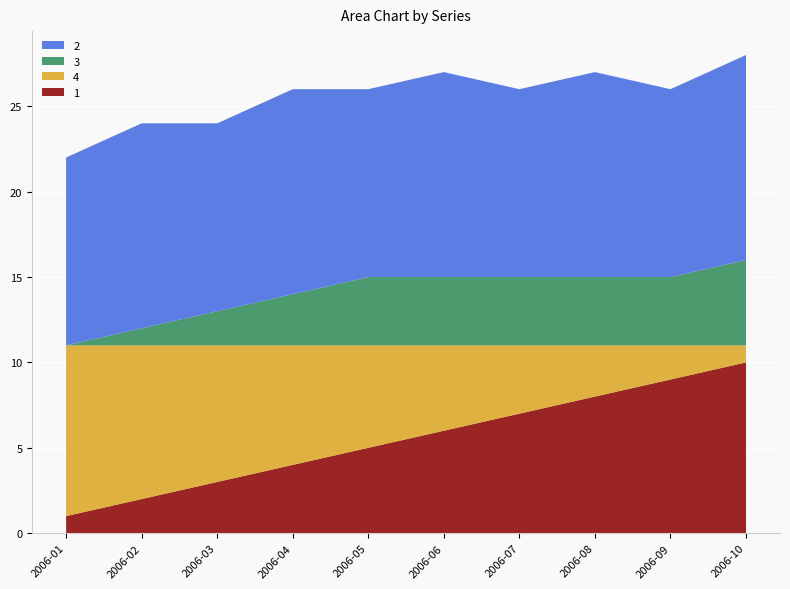

Reading left to right, list all the values displayed in this chart.

1: 2006-01=1	2006-02=2	2006-03=3	2006-04=4	2006-05=5	2006-06=6	2006-07=7	2006-08=8	2006-09=9	2006-10=10
4: 2006-01=10	2006-02=9	2006-03=8	2006-04=7	2006-05=6	2006-06=5	2006-07=4	2006-08=3	2006-09=2	2006-10=1
3: 2006-01=0	2006-02=1	2006-03=2	2006-04=3	2006-05=4	2006-06=4	2006-07=4	2006-08=4	2006-09=4	2006-10=5
2: 2006-01=11	2006-02=12	2006-03=11	2006-04=12	2006-05=11	2006-06=12	2006-07=11	2006-08=12	2006-09=11	2006-10=12